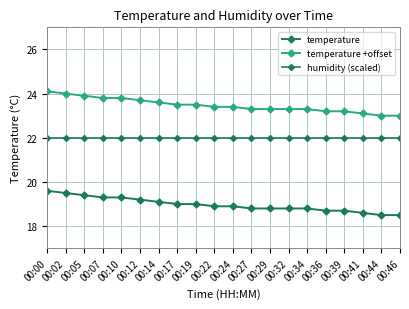

Reading left to right, what are all the values shown in this chart?

temperature: 00:00=19.6	00:02=19.5	00:05=19.4	00:07=19.3	00:10=19.3	00:12=19.2	00:14=19.1	00:17=19.0	00:19=19.0	00:22=18.9	00:24=18.9	00:27=18.8	00:29=18.8	00:32=18.8	00:34=18.8	00:36=18.7	00:39=18.7	00:41=18.6	00:44=18.5	00:46=18.5
temperature +offset: 00:00=24.1	00:02=24.0	00:05=23.9	00:07=23.8	00:10=23.8	00:12=23.7	00:14=23.6	00:17=23.5	00:19=23.5	00:22=23.4	00:24=23.4	00:27=23.3	00:29=23.3	00:32=23.3	00:34=23.3	00:36=23.2	00:39=23.2	00:41=23.1	00:44=23.0	00:46=23.0
humidity (scaled): 00:00=22.0	00:02=22.0	00:05=22.0	00:07=22.0	00:10=22.0	00:12=22.0	00:14=22.0	00:17=22.0	00:19=22.0	00:22=22.0	00:24=22.0	00:27=22.0	00:29=22.0	00:32=22.0	00:34=22.0	00:36=22.0	00:39=22.0	00:41=22.0	00:44=22.0	00:46=22.0